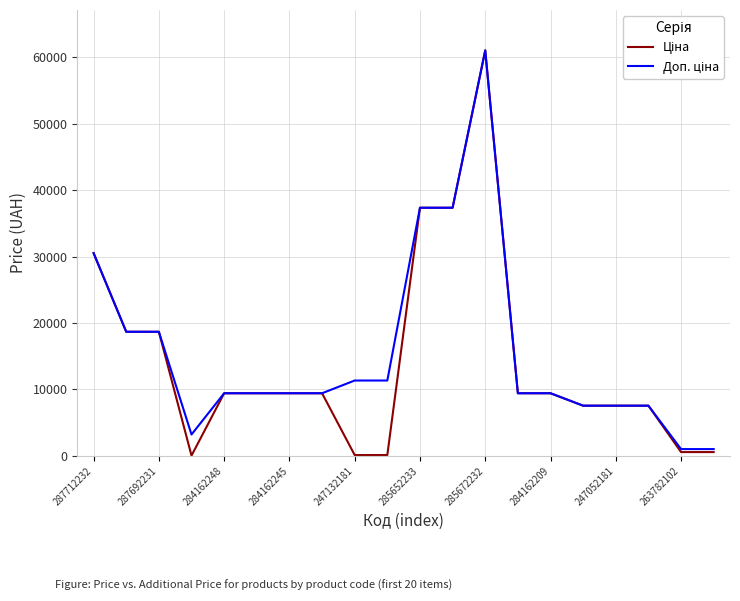

Which label corresponds to the largest value in the chart?

285672232